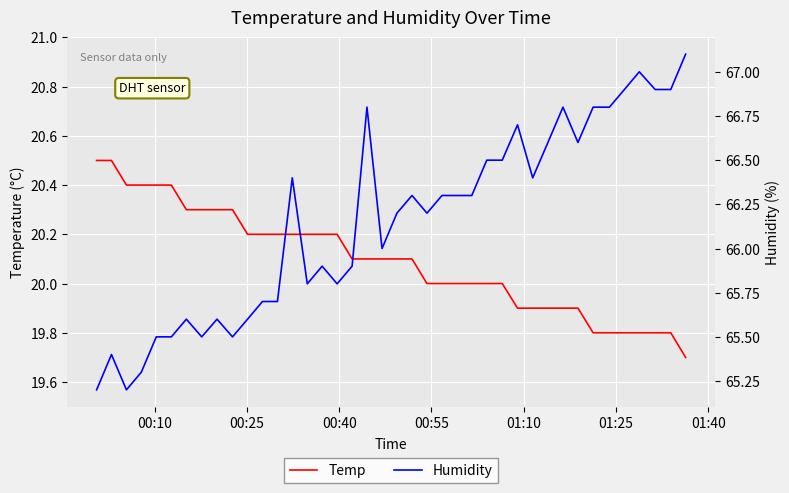

What is the minimum value for Temp?

19.7